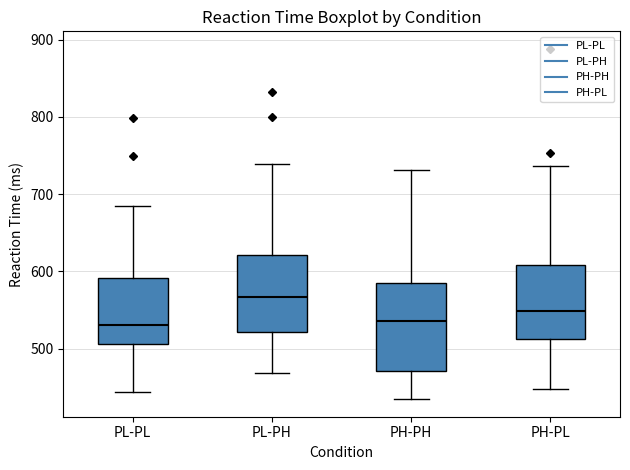

Which box has the highest median line?

PL-PH